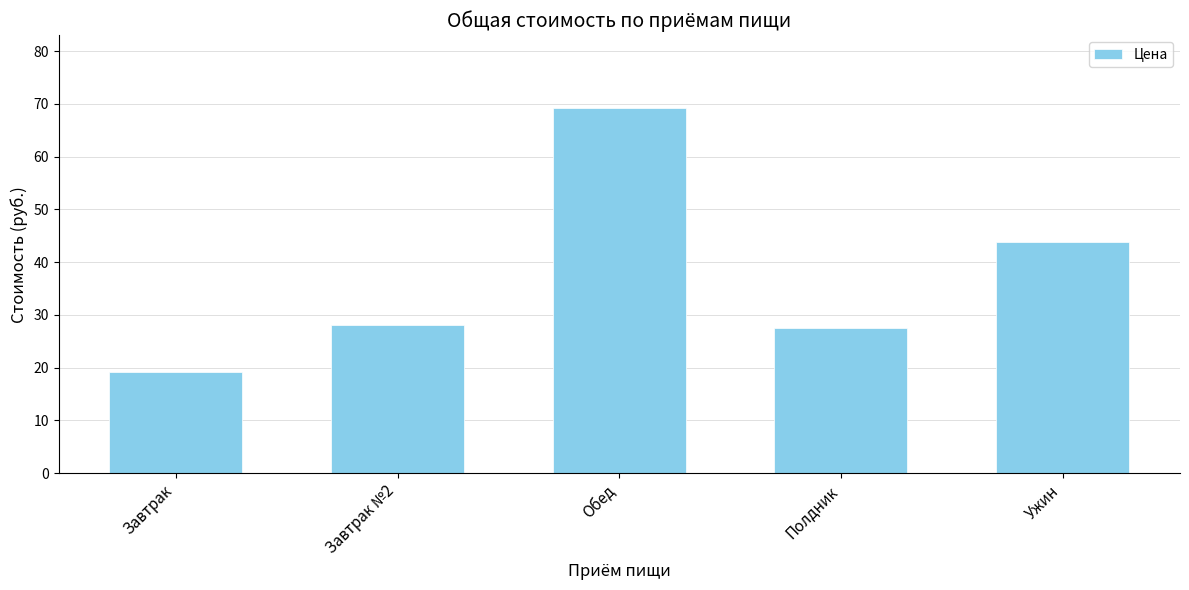

What position from the left is Завтрак?

1